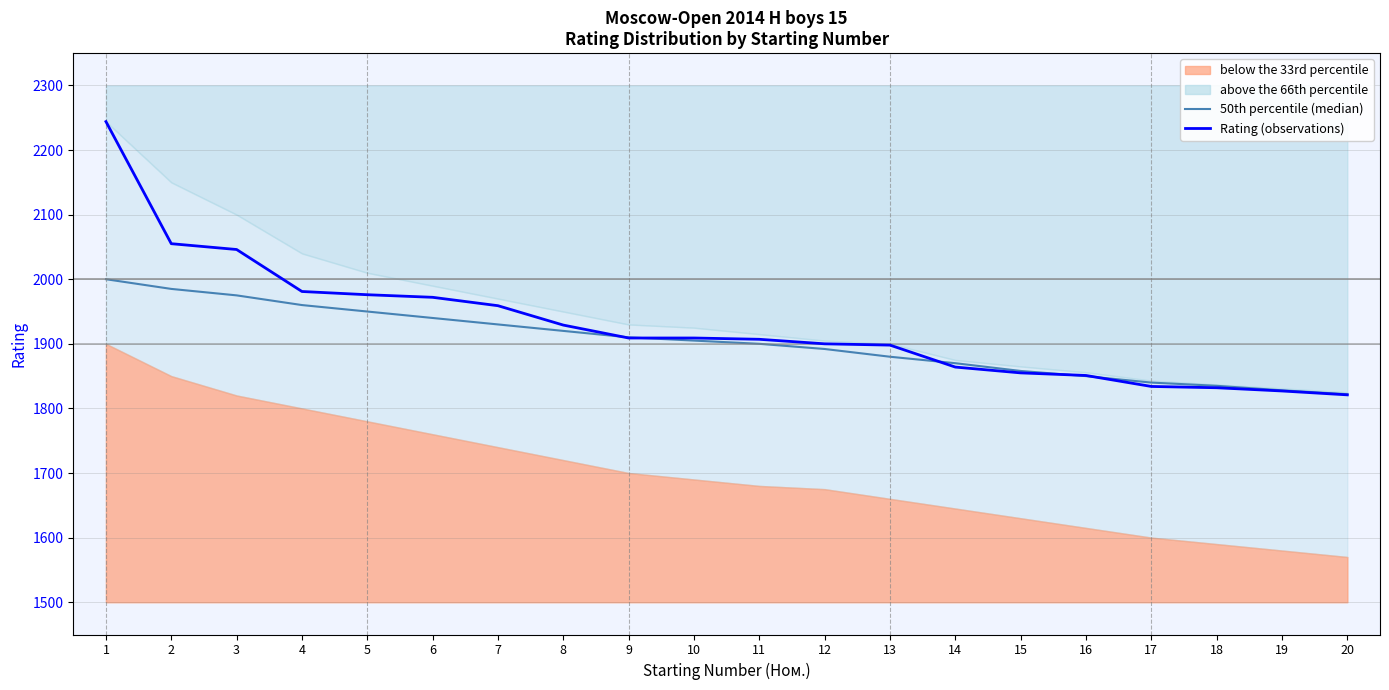

Rank the categories by Rating (observations) value from lowest to highest.

20, 19, 18, 17, 16, 15, 14, 13, 12, 11, 9, 10, 8, 7, 6, 5, 4, 3, 2, 1